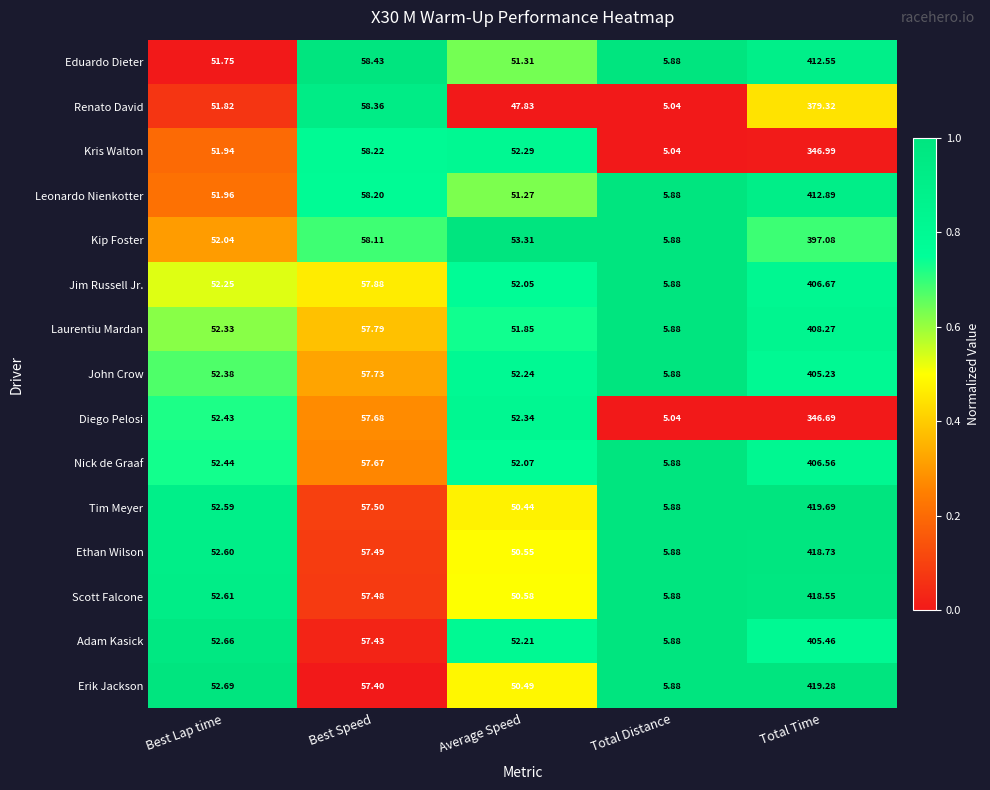

Is the value of Laurentiu Mardan at Total Distance greater than the value of Renato David at Average Speed?

No